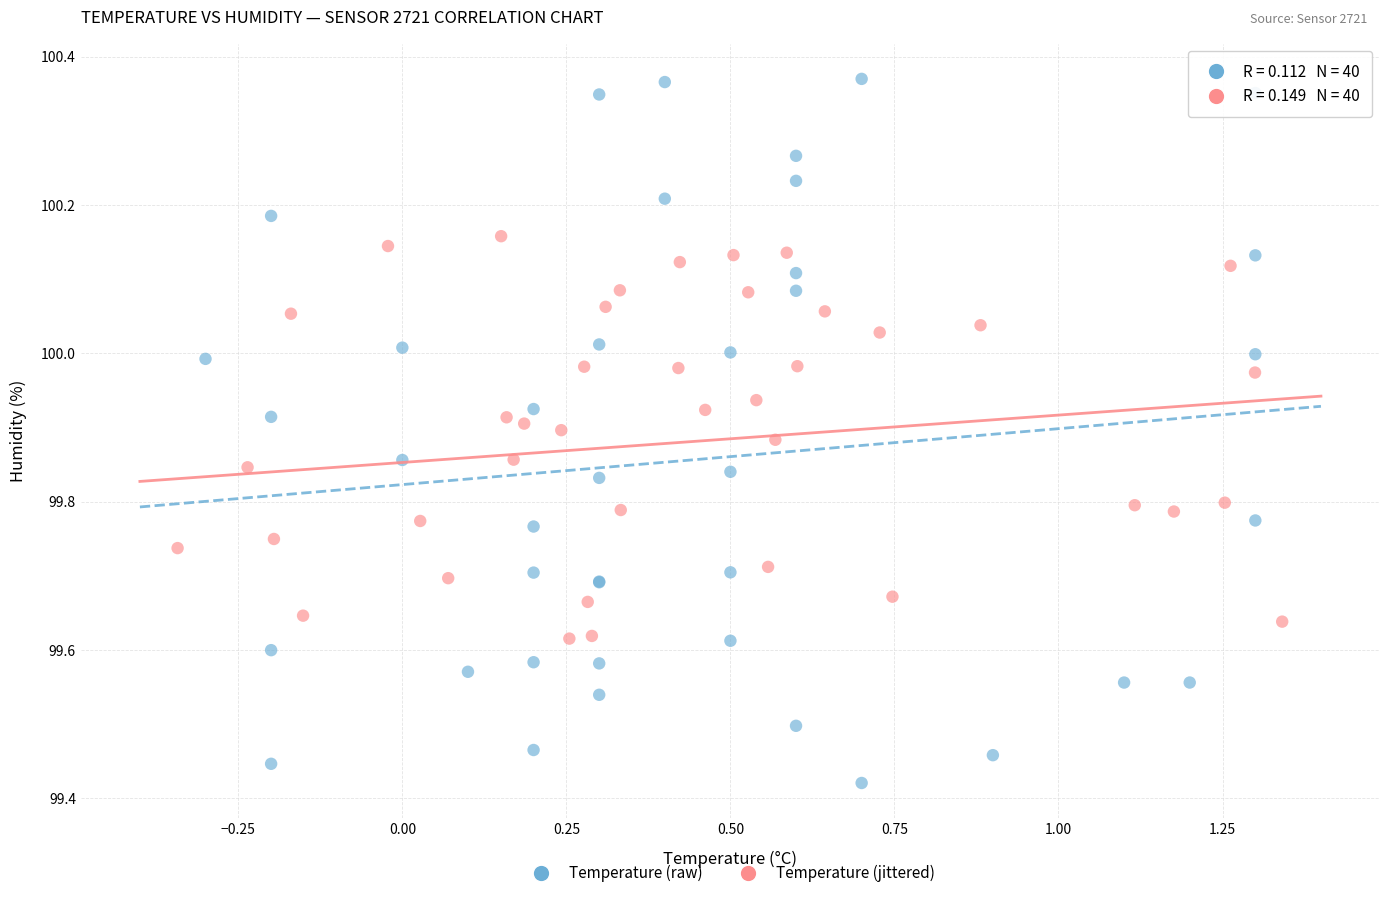

Which series reaches the minimum Y coordinate?

Temperature (raw)